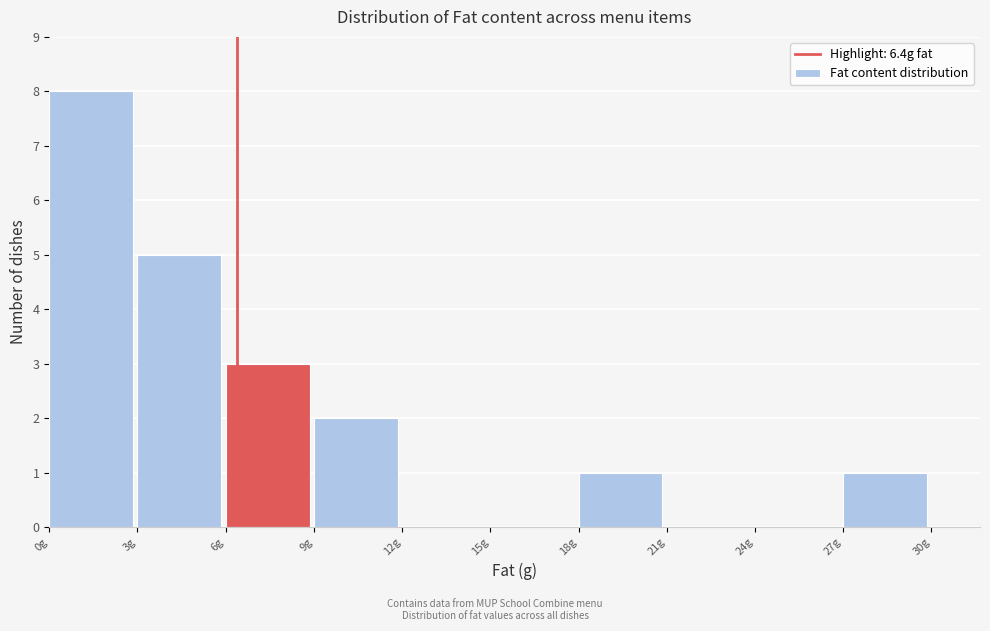

Over which range of the x-axis is the bar tallest?

0 to 3